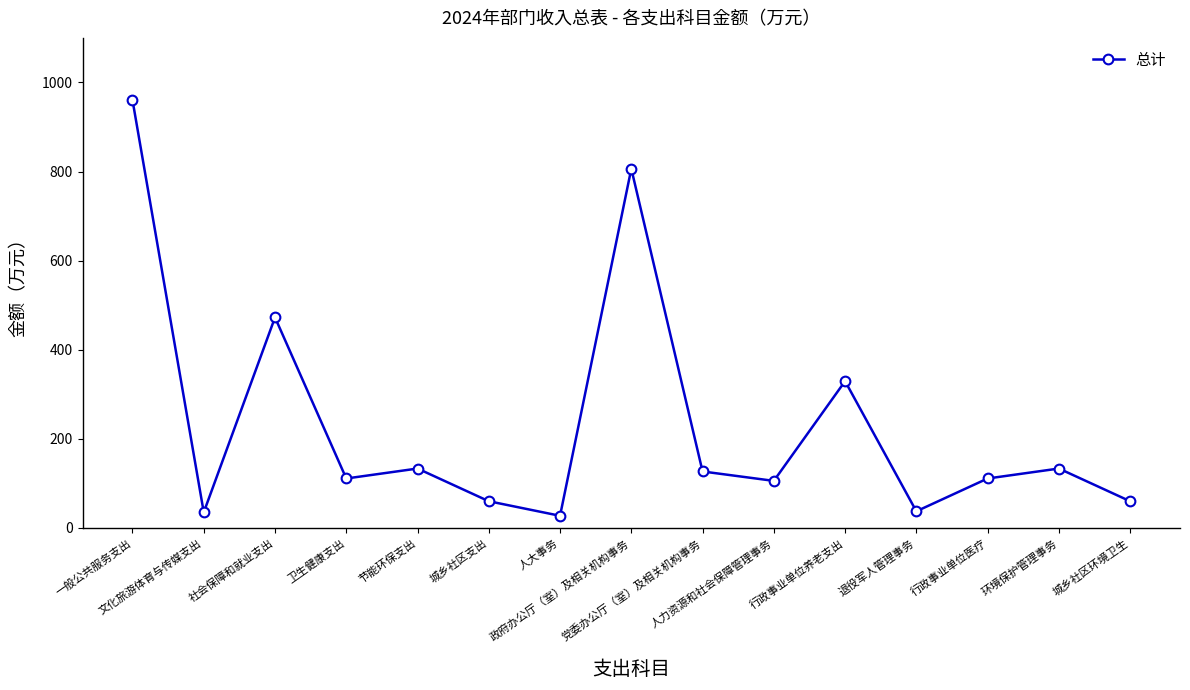

What is the difference between the values at 政府办公厅（室）及相关机构事务 and 环境保护管理事务?

672.9